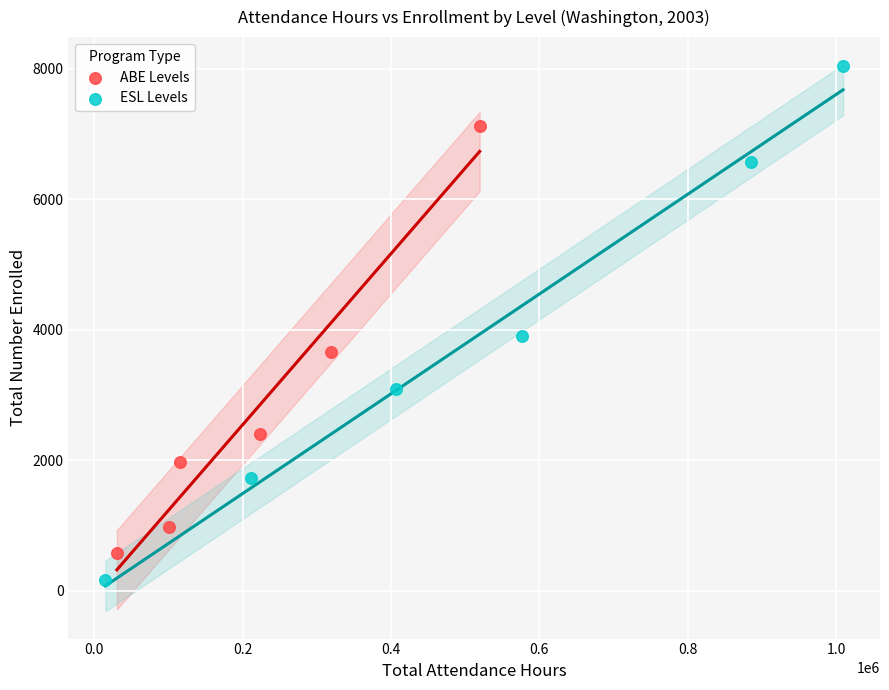

Which series reaches the minimum Y coordinate?

ESL Levels